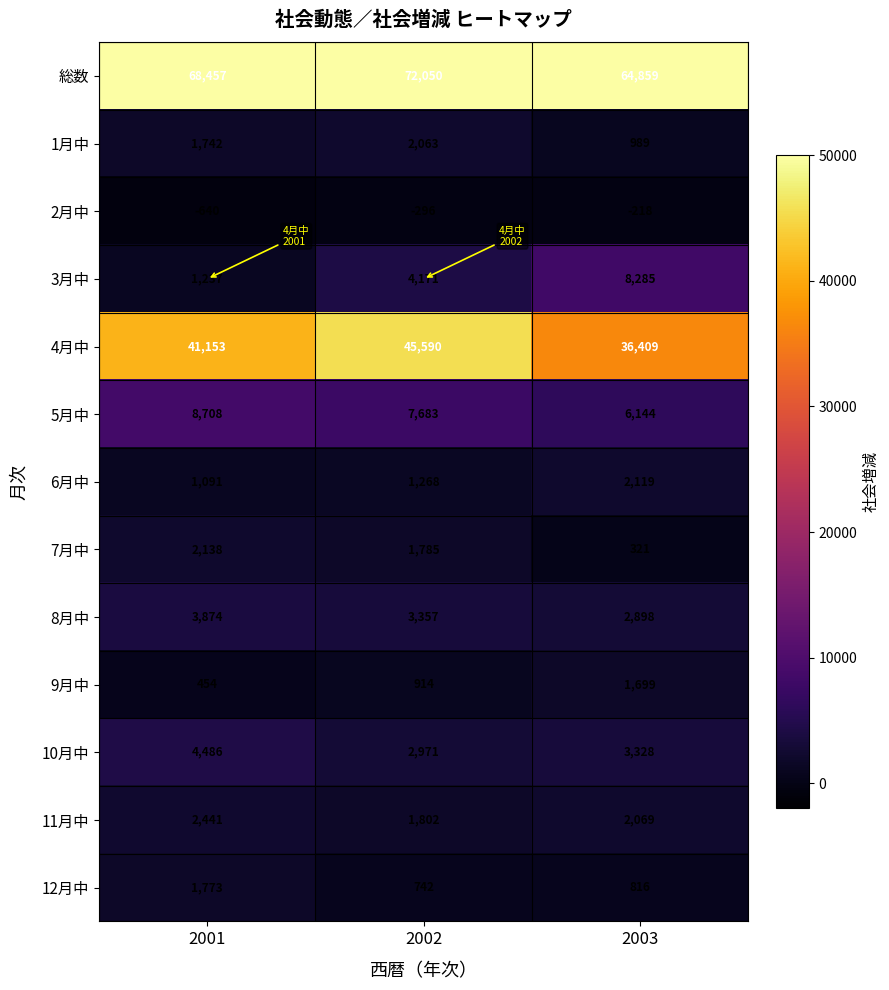

True or false: 7月中 has a value of 2138 at 2001.

True